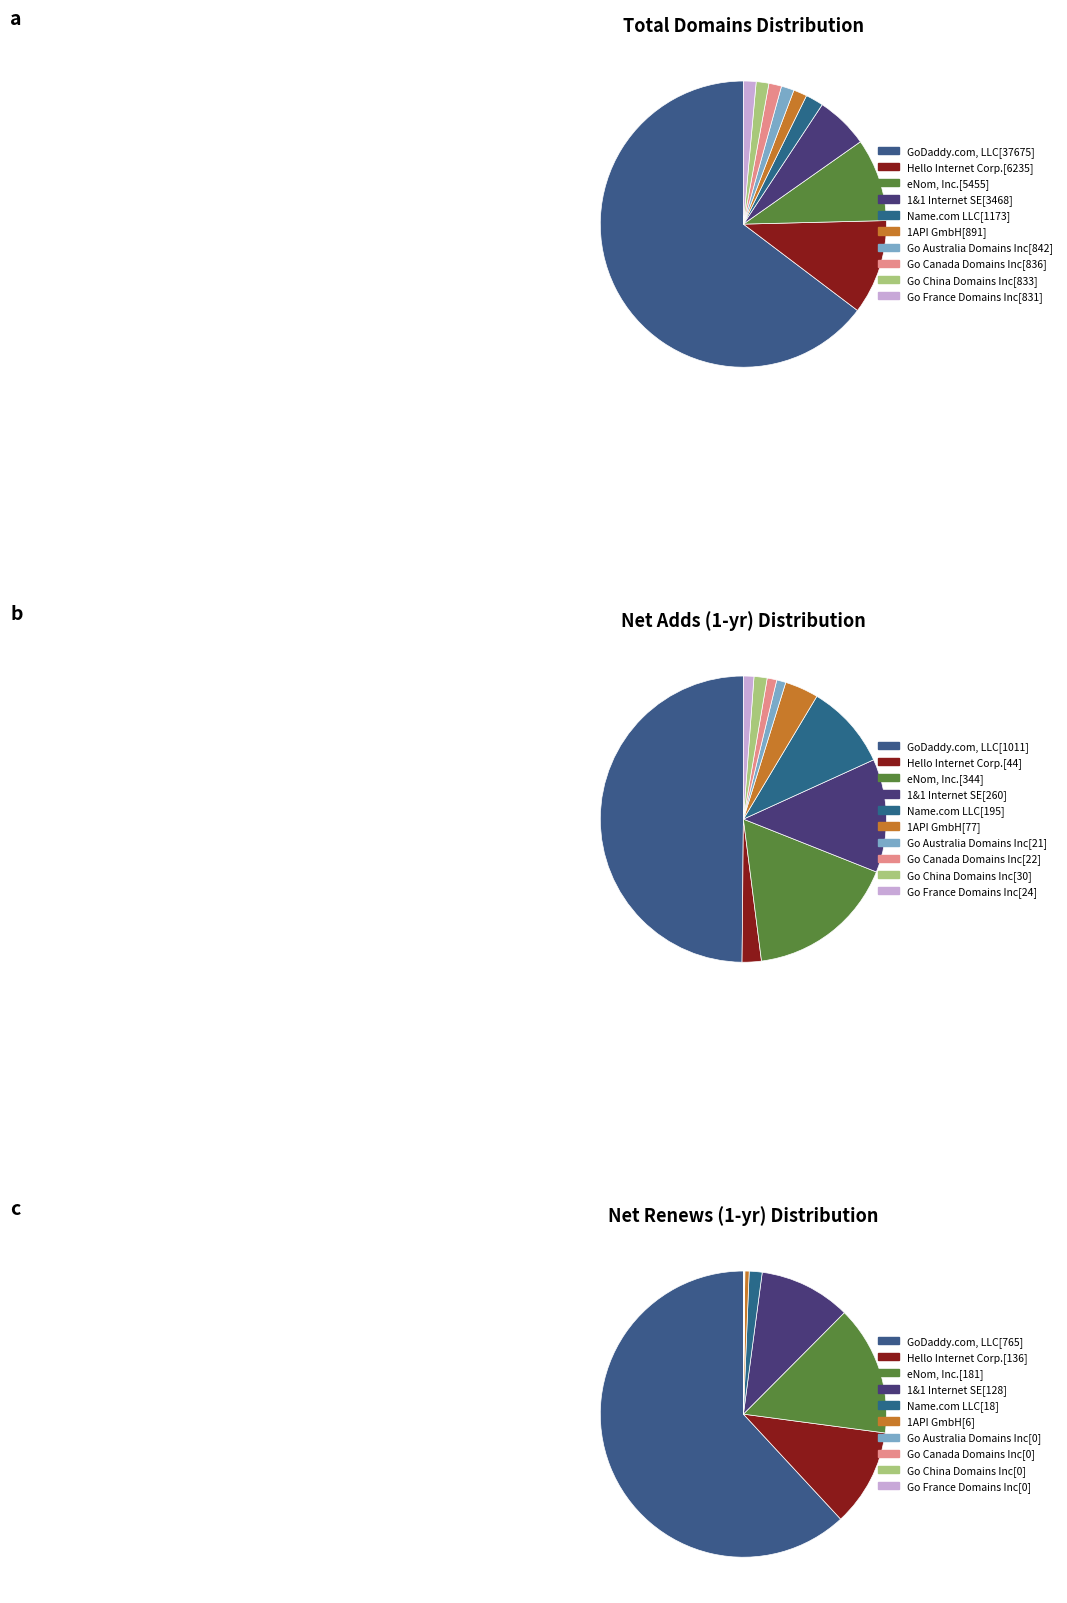

Which has a higher value, Go Australia Domains Inc or Hello Internet Corp.?

Hello Internet Corp.